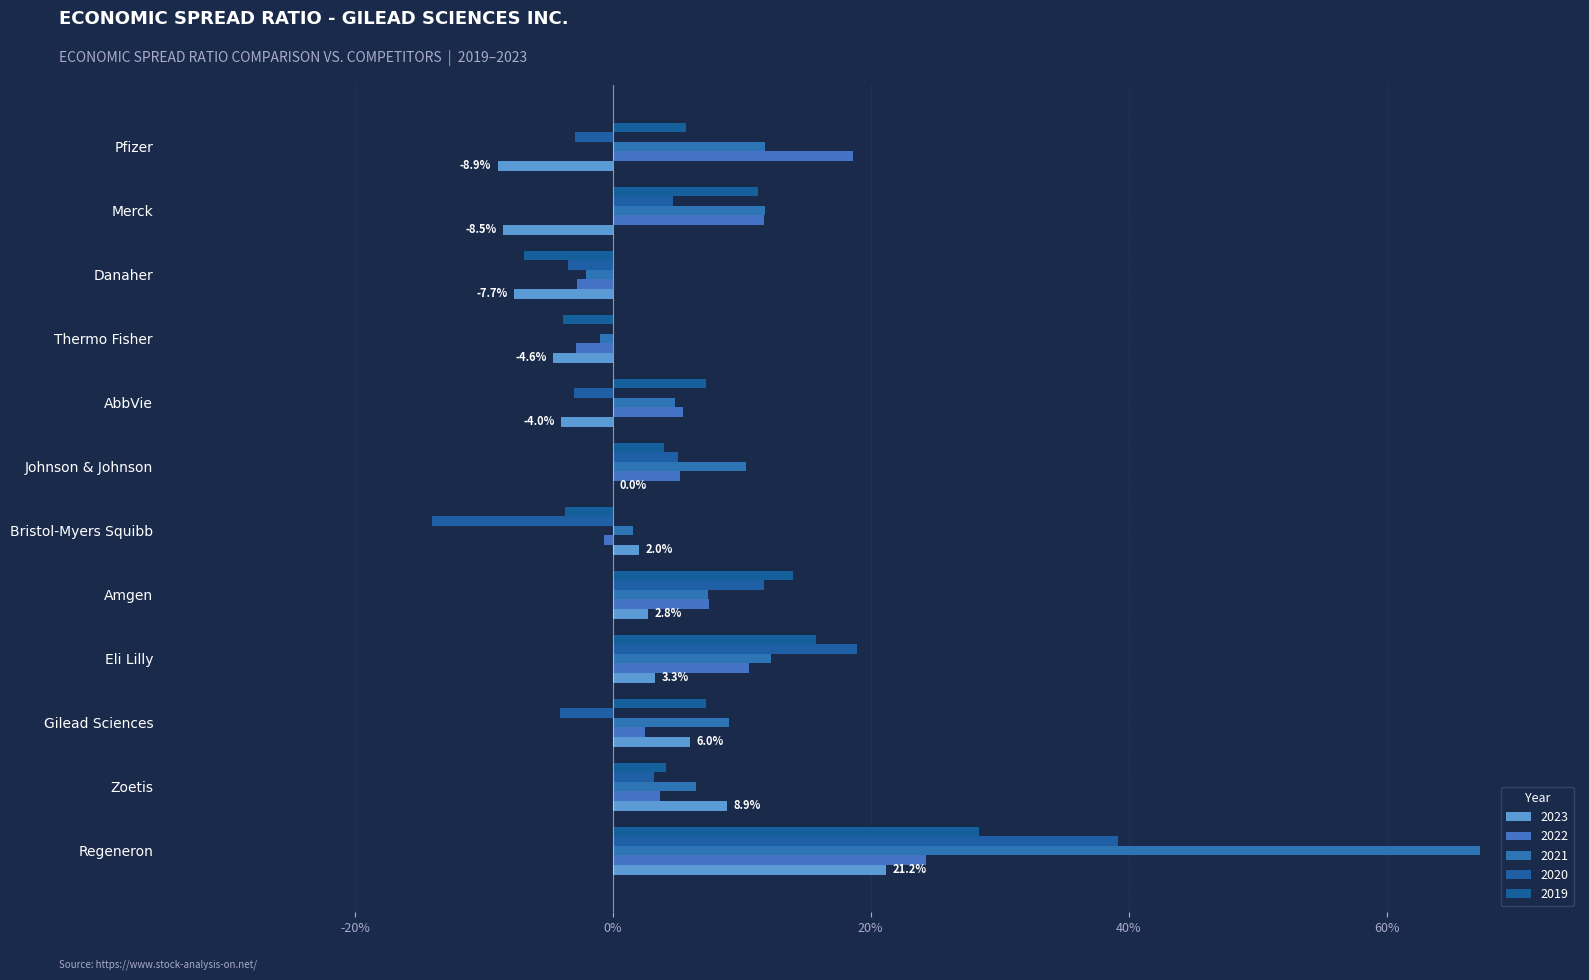

How many values in the 2023 series exceed 0?

7